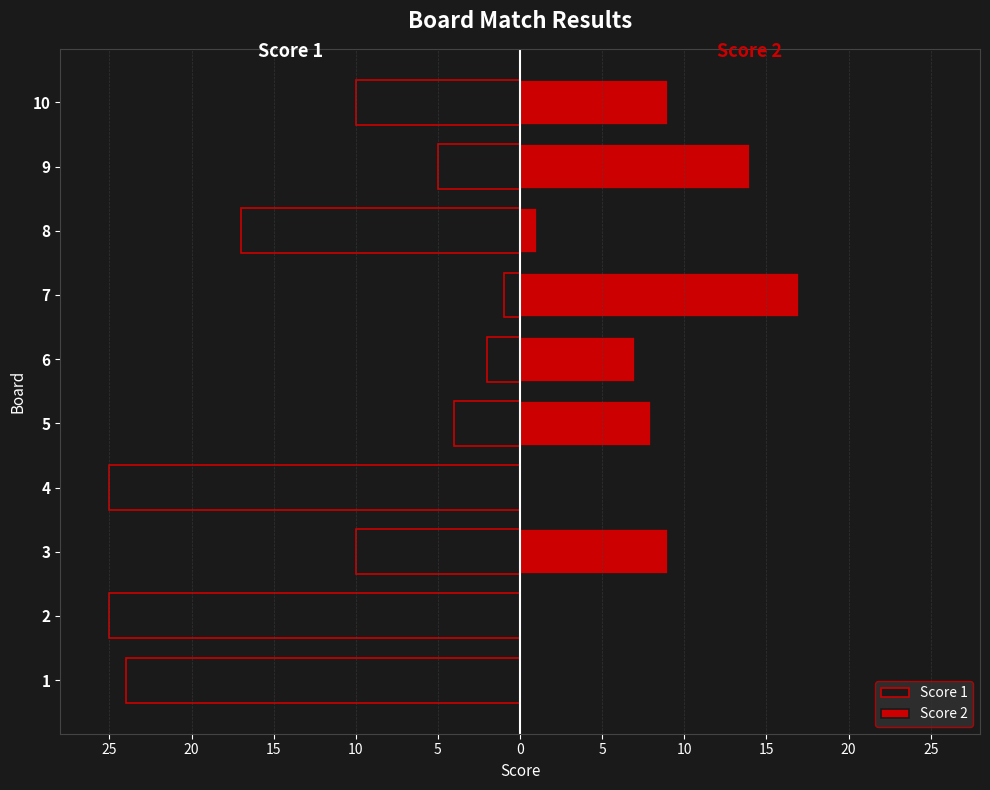

How many bars are there in each group?

2